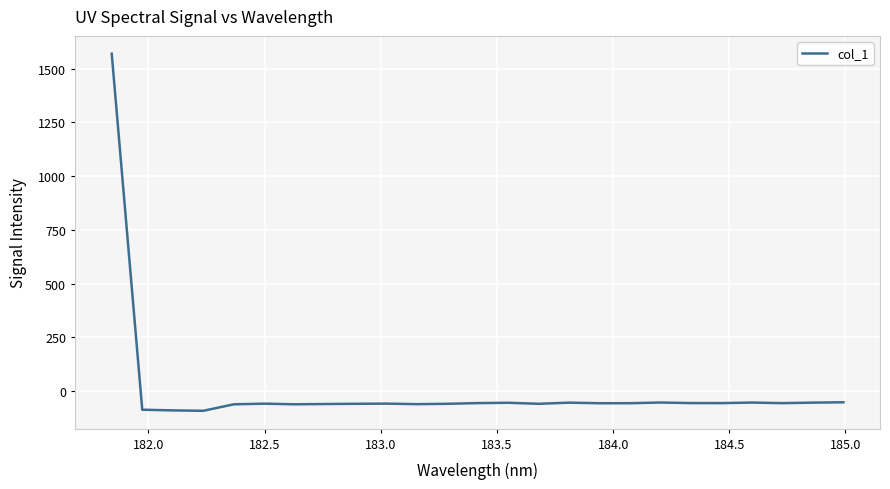

What is the difference between the maximum and minimum values?

1662.2